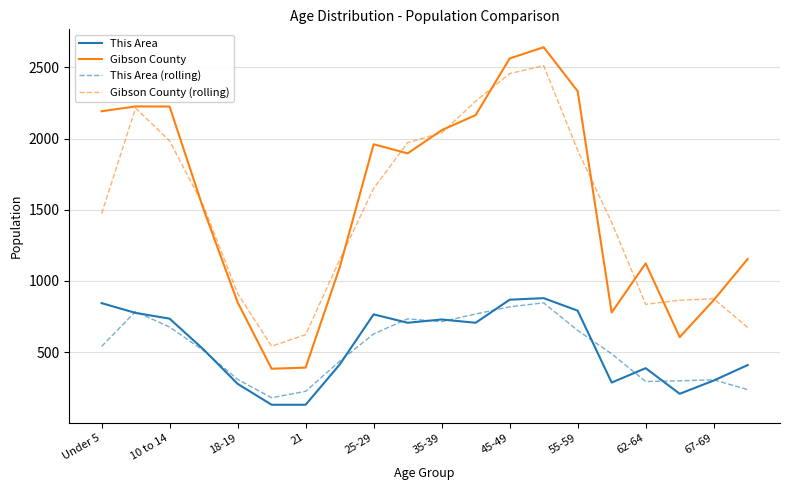

How many lines are shown in the chart?

4